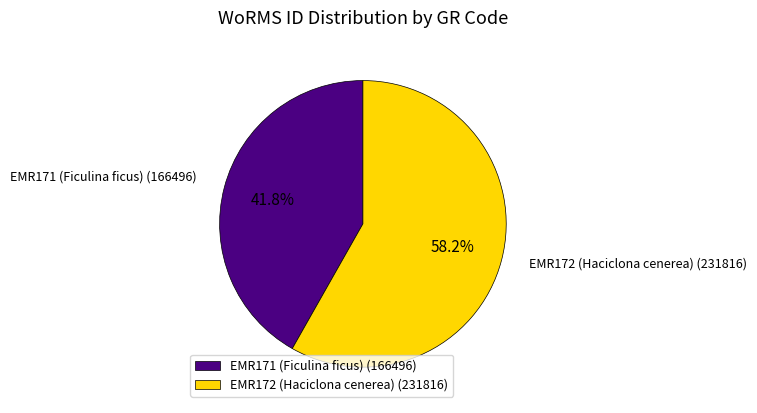

Does EMR171 (Ficulina ficus) represent more than half of the total?

No